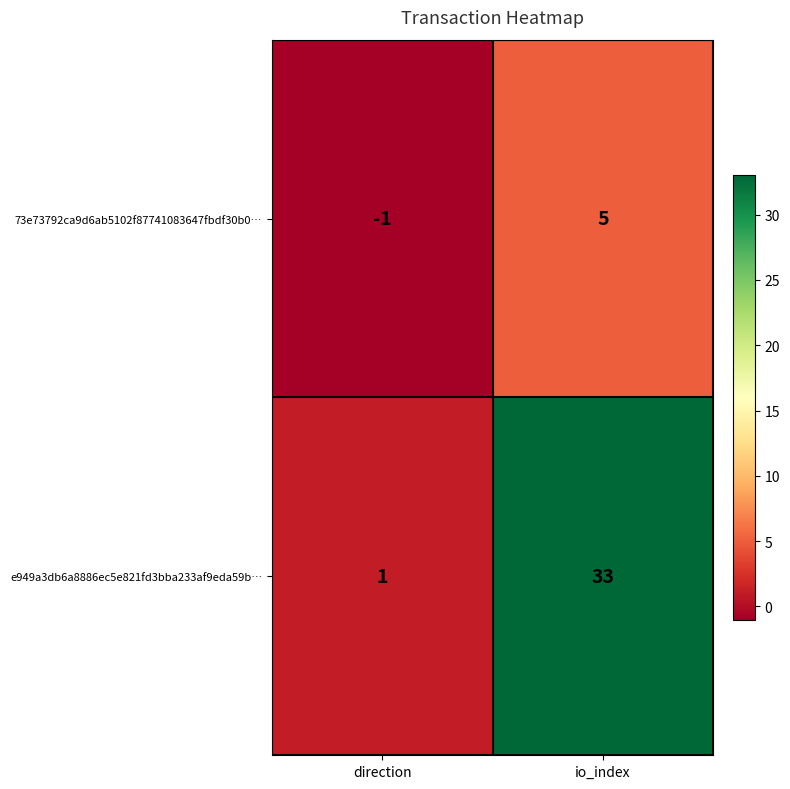

Which category has the lowest value across all series?

direction